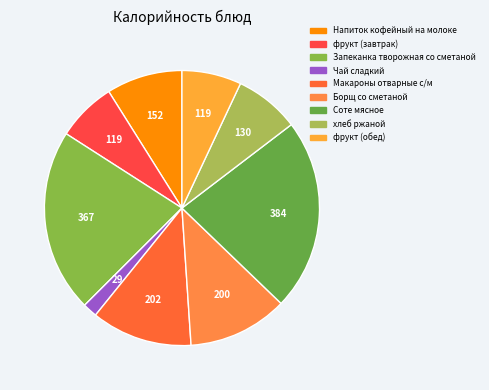

True or false: Запеканка творожная со сметаной accounts for 11% of the total.

False